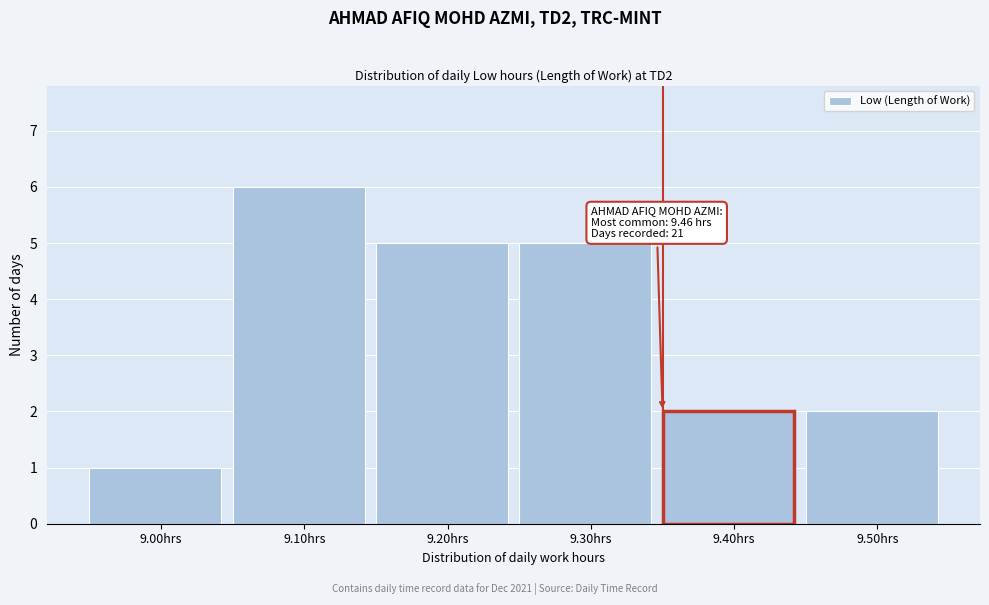

Reading left to right, what are all the values shown in this chart?

1	6	5	5	2	2